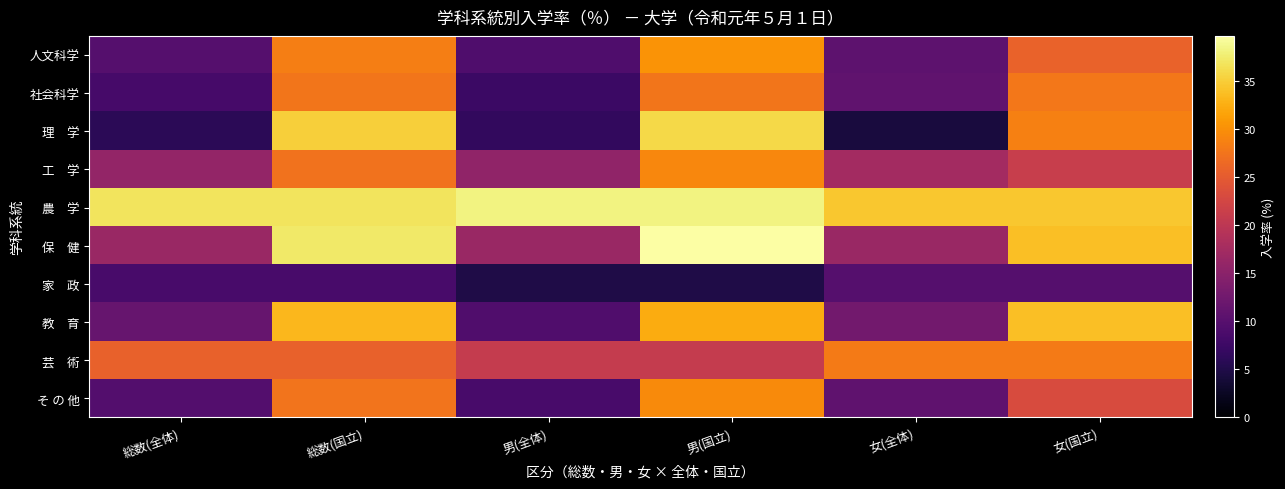

What is the difference between the highest and lowest values at 総数(国立)?

28.8